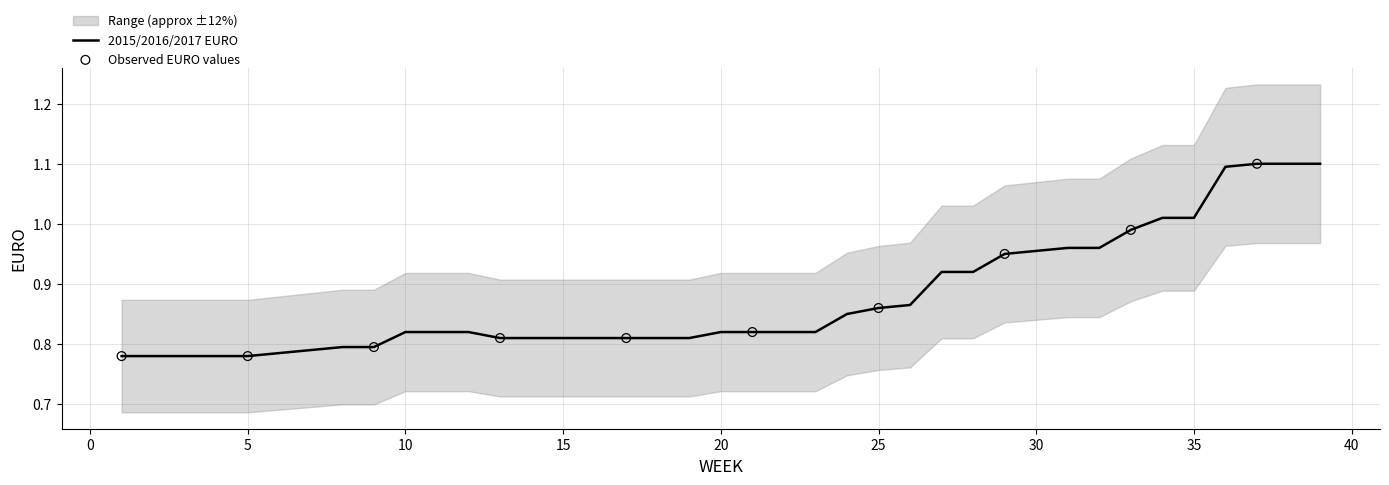

Which has a higher value, 36 or 9?

36